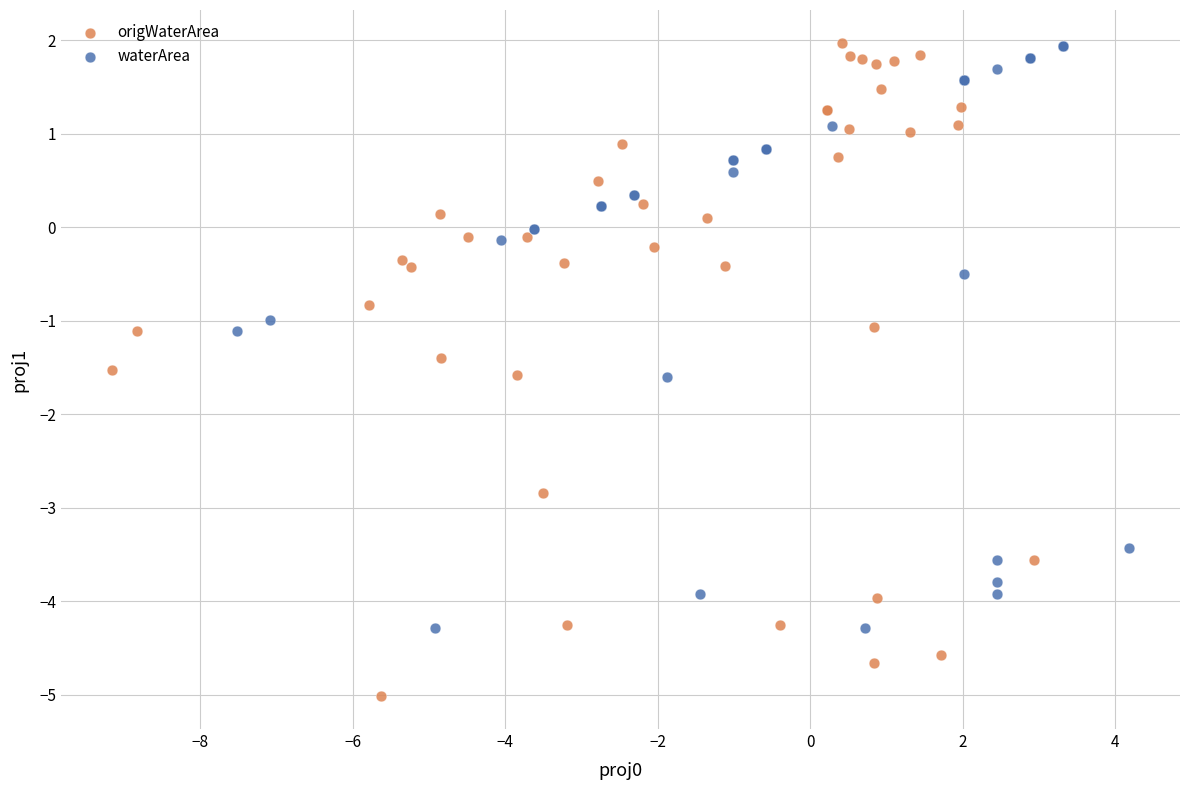

What are all the series names shown in the legend?

origWaterArea, waterArea